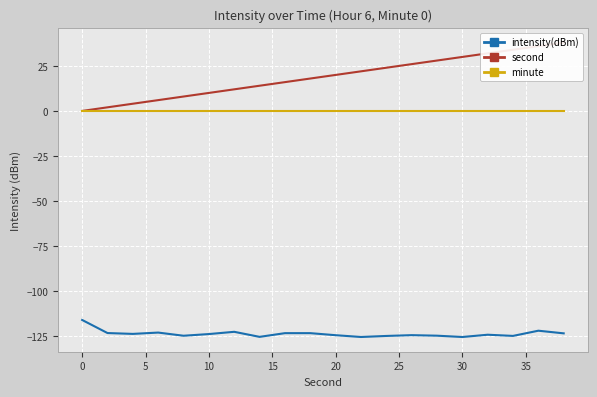

What is the minimum value for intensity(dBm)?

-125.6